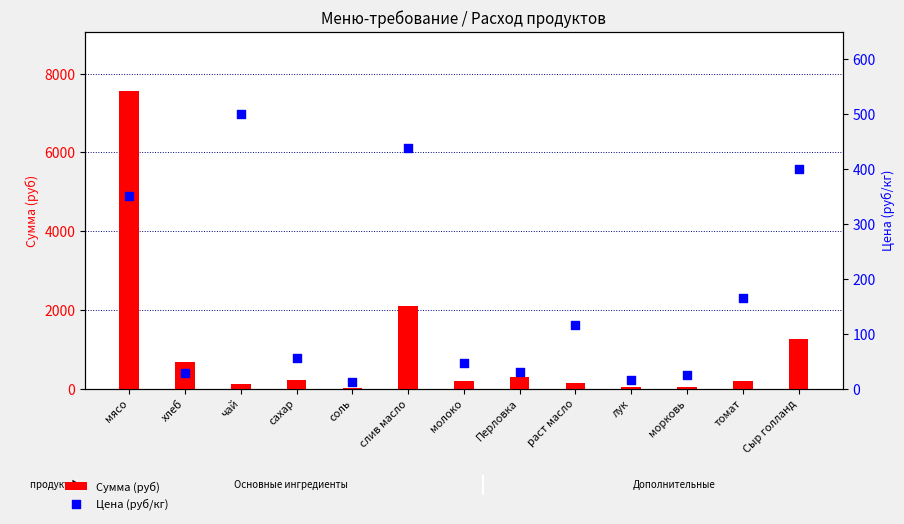

Is the value of Сумма (руб) at лук greater than the value of Цена (руб/кг) at молоко?

No